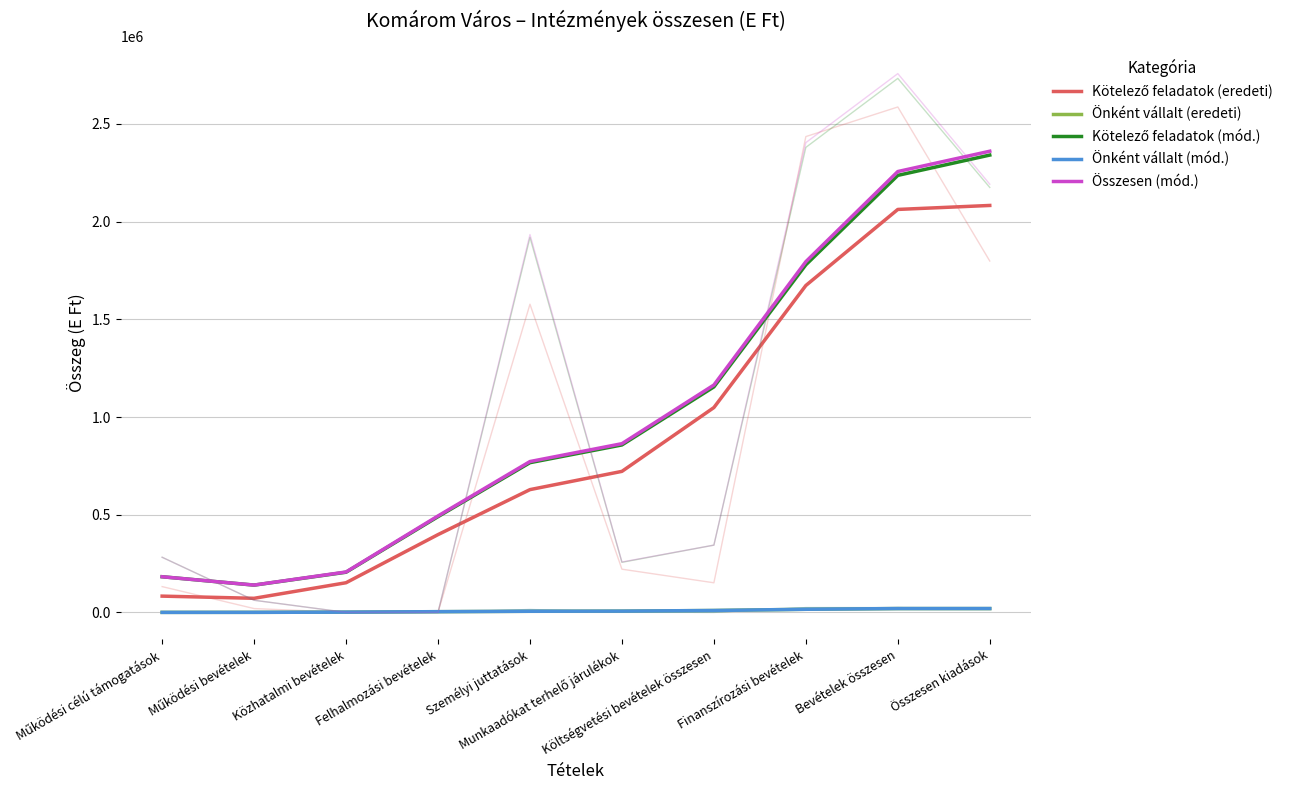

What is the greatest value displayed?

2360448.8